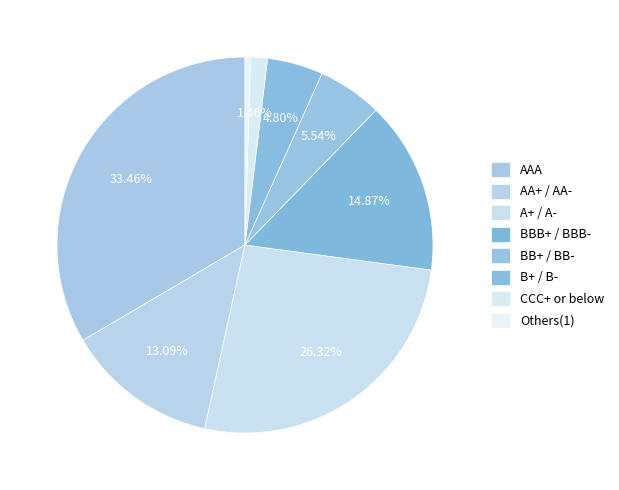

Is the sum of Others(1) and A+ / A- greater than half?

No